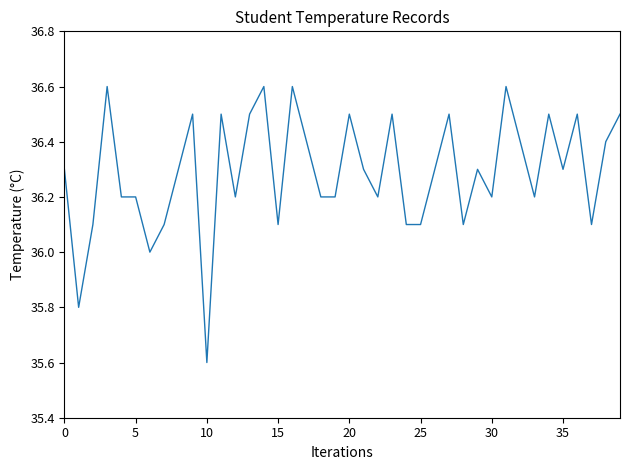

What is the difference between the maximum and minimum values?

1.0